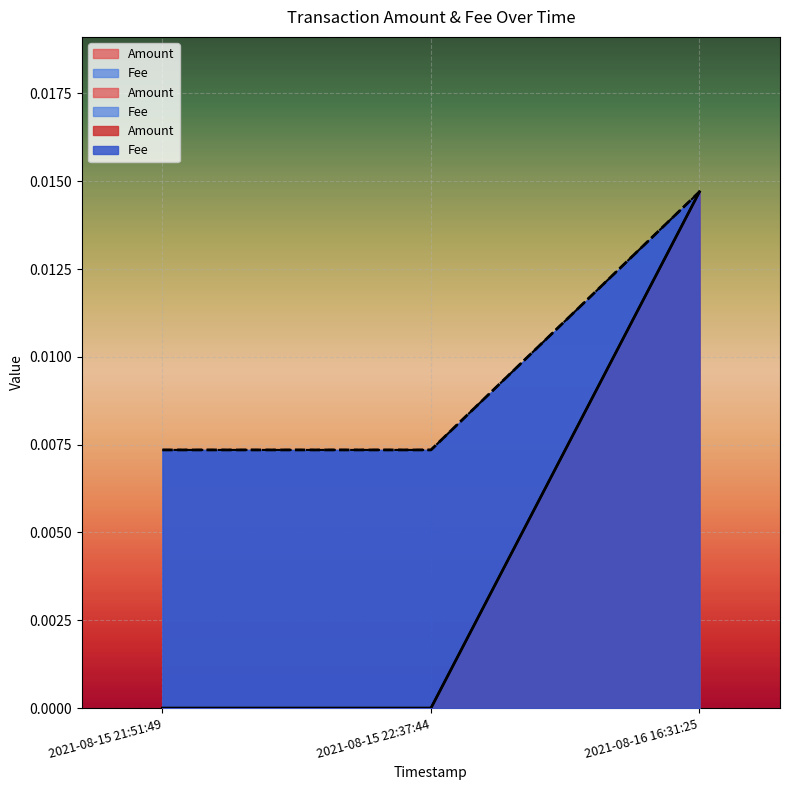

What are all the series names shown in the legend?

Amount, Fee